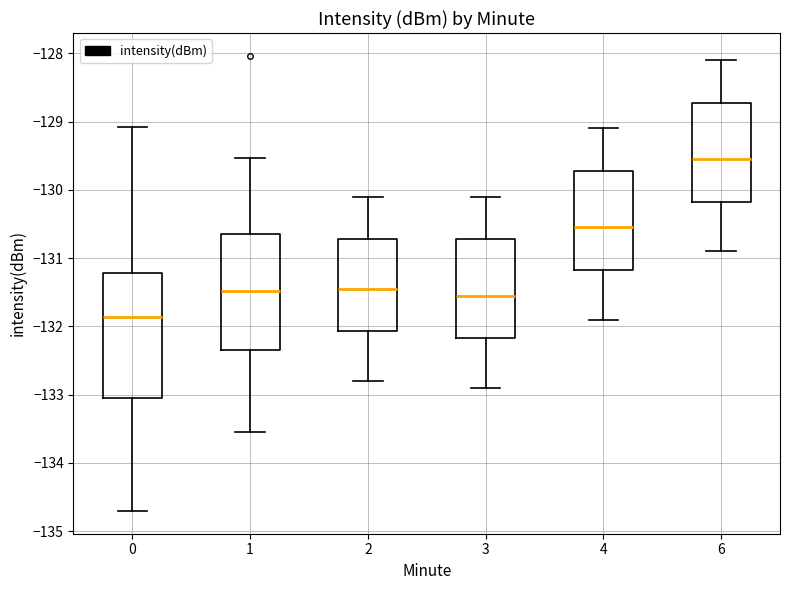

Reading left to right, read every box against the y-axis: the position of its median line, the range the box covers, and the ends of its whiskers. The values are not printed on the chart, so give them approximately, as read against the axis.

0: median -131.9, box -133.0 to -131.2, whiskers -134.7 to -129.1
1: median -131.5, box -132.3 to -130.6, whiskers -133.5 to -129.5
2: median -131.4, box -132.1 to -130.7, whiskers -132.8 to -130.1
3: median -131.5, box -132.2 to -130.7, whiskers -132.9 to -130.1
4: median -130.5, box -131.2 to -129.7, whiskers -131.9 to -129.1
6: median -129.5, box -130.2 to -128.7, whiskers -130.9 to -128.1